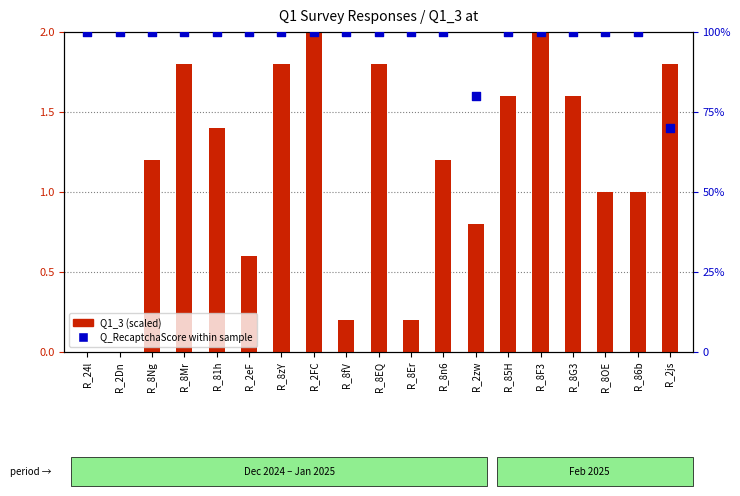

What is the total value across all series at R_2FC?

102.0